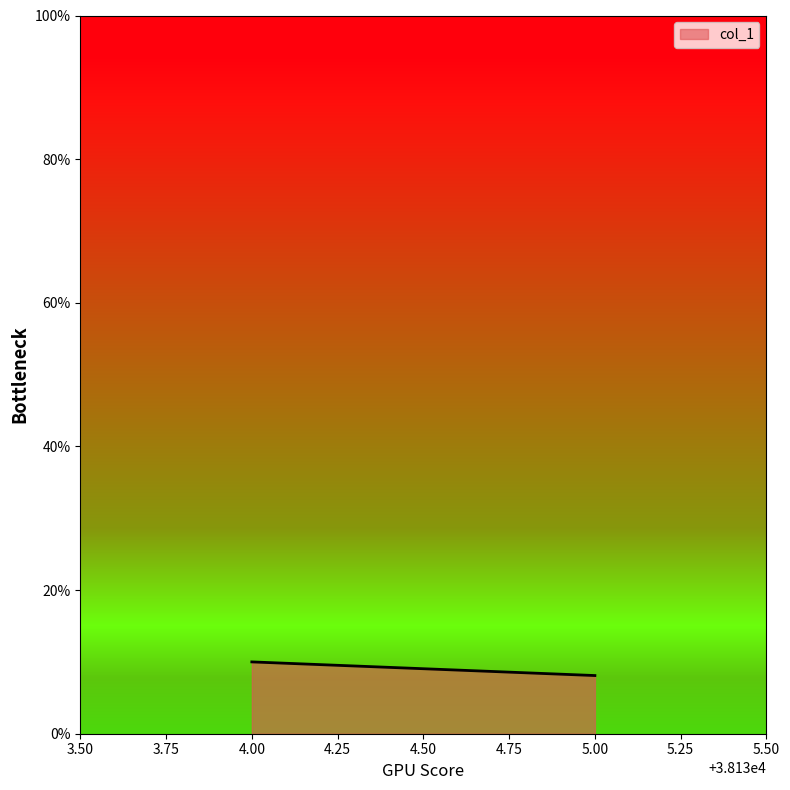

Count the number of data series in this chart.

1